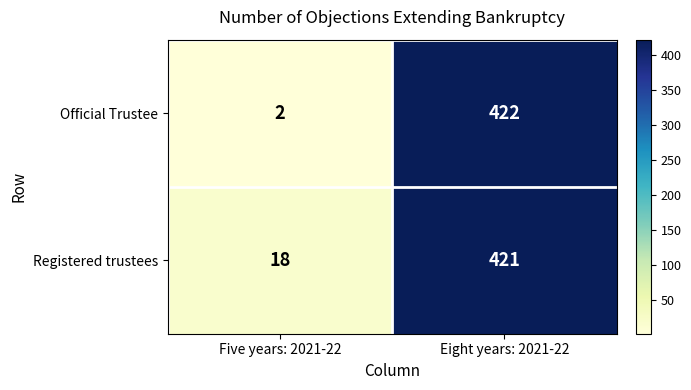

Rank the series by their average value, from highest to lowest.

Registered trustees, Official Trustee